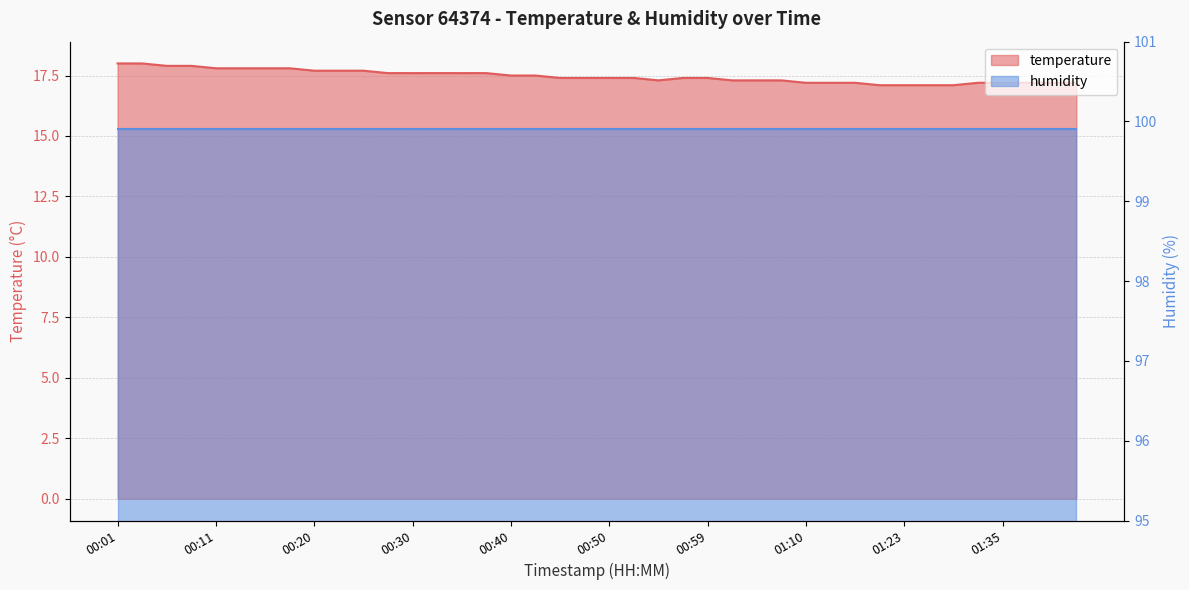

The chart shows a value of 23.6 at 00:08. True or false?

False